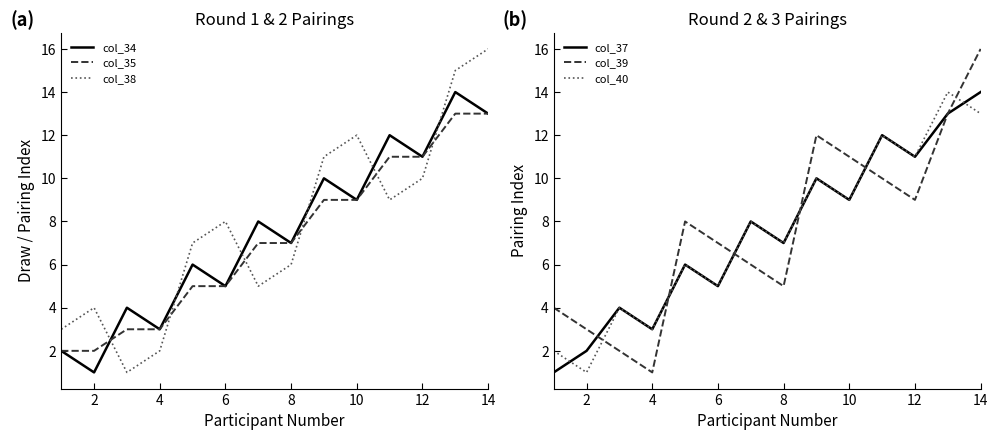

Is it true that col_35 equals 9 at 10?

True